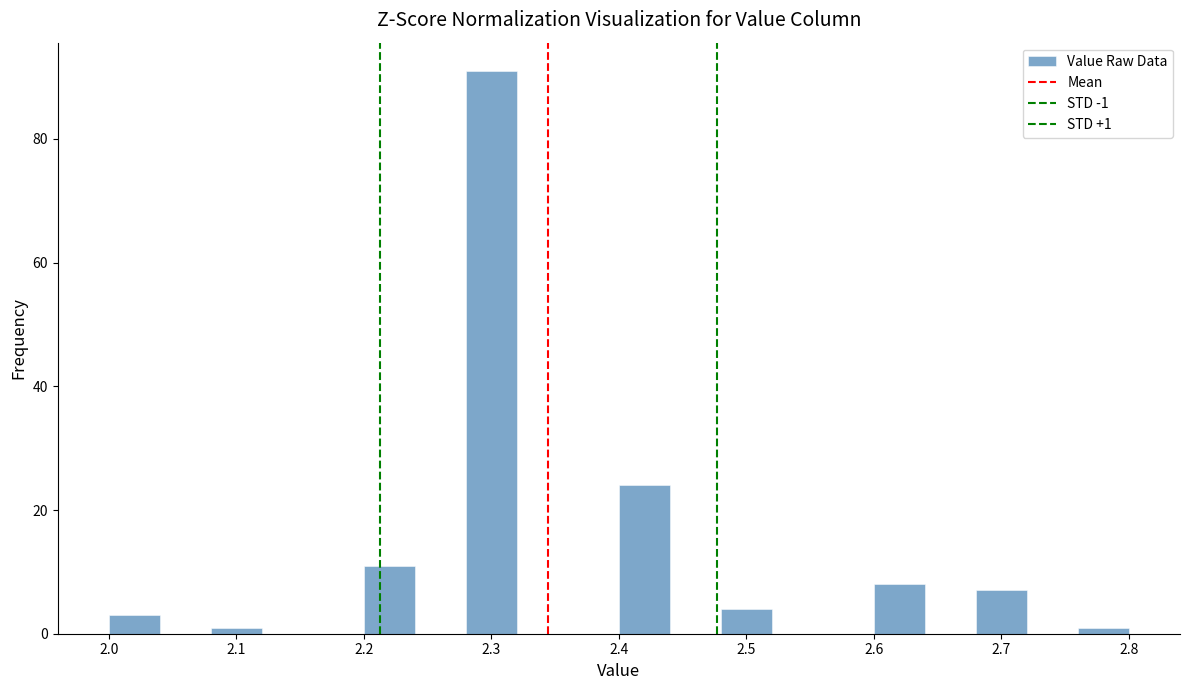

Over which range of the x-axis is the bar tallest?

2.28 to 2.32